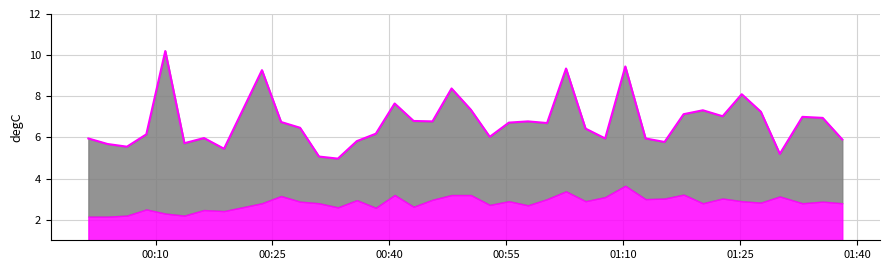

What is the sum of all values?

263.2